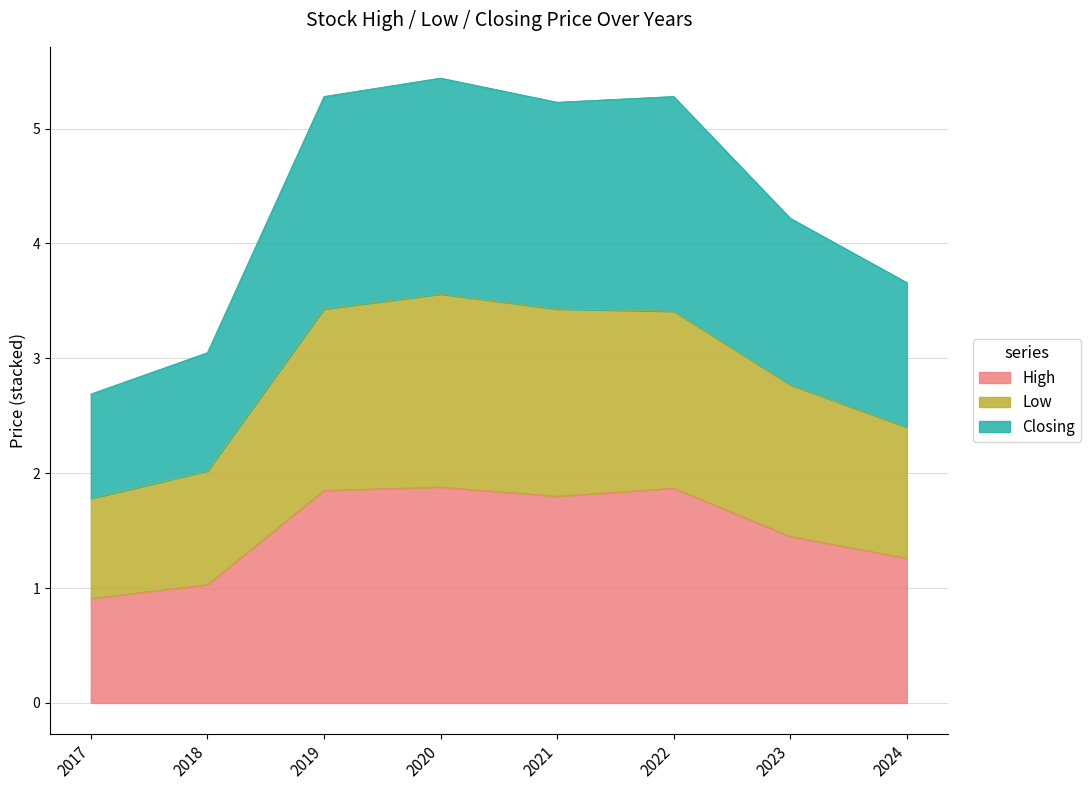

True or false: Low and Closing intersect in this chart.

False